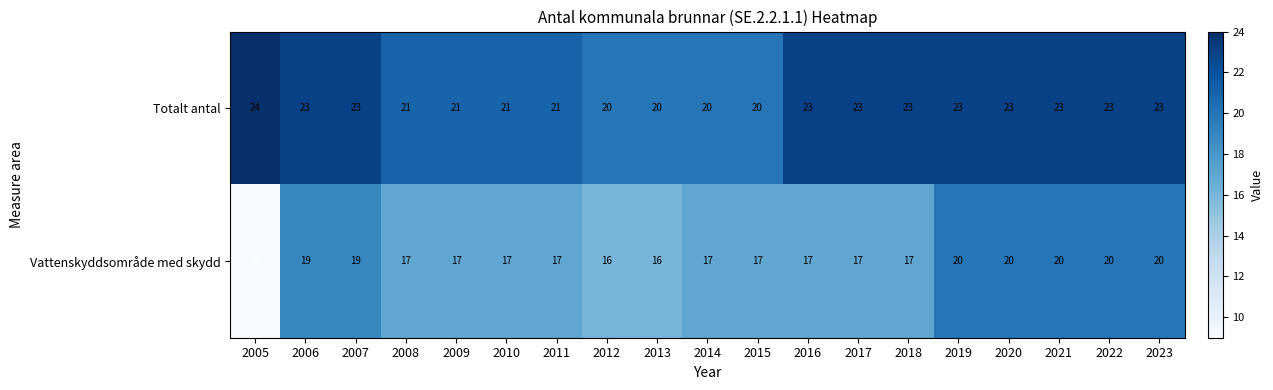

True or false: Vattenskyddsområde med skydd has a value of 17 at 2017.

True